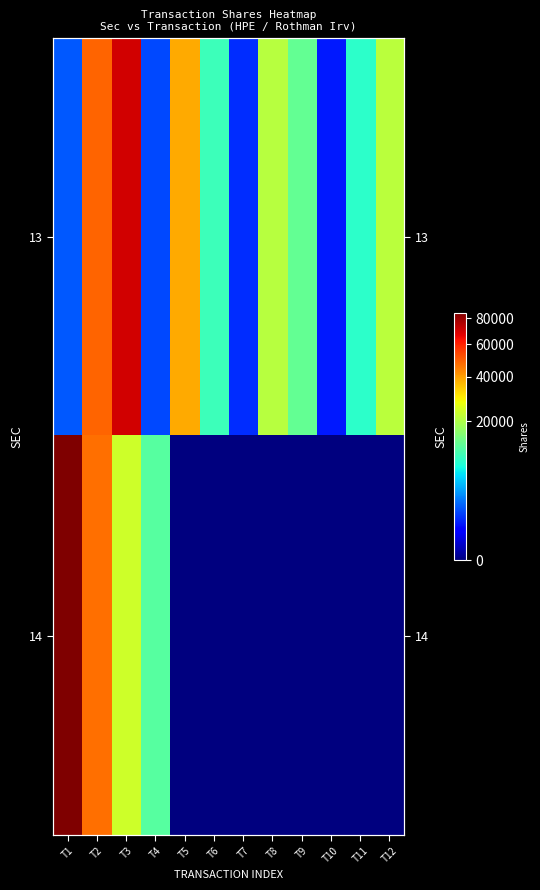

Where does the 13 series first go above 12886?

T2